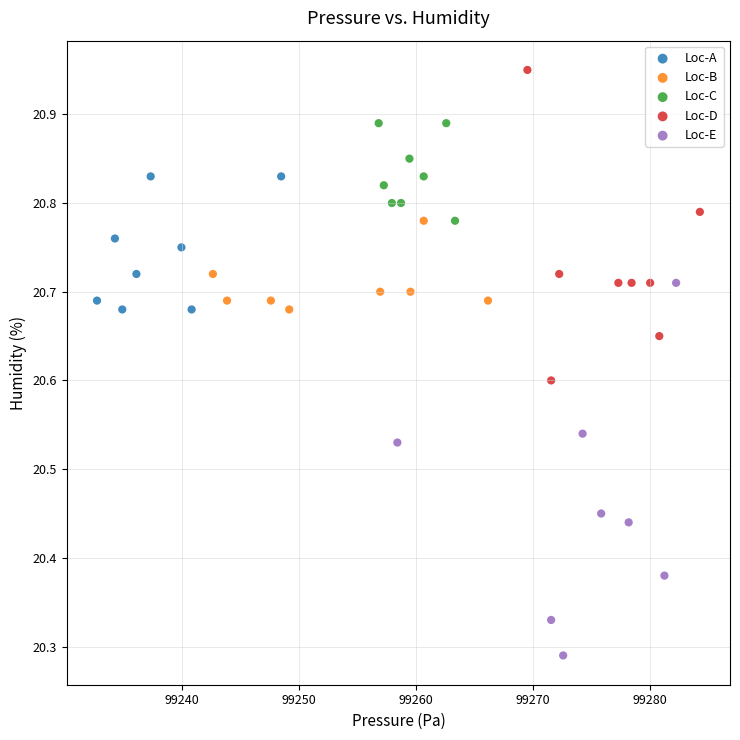

Which series contains the highest Y value?

Loc-D